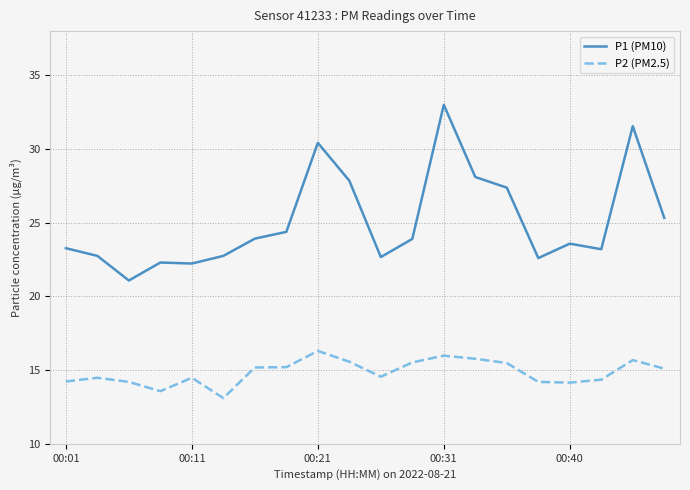

Which series has the largest range (max minus min)?

P1 (PM10)